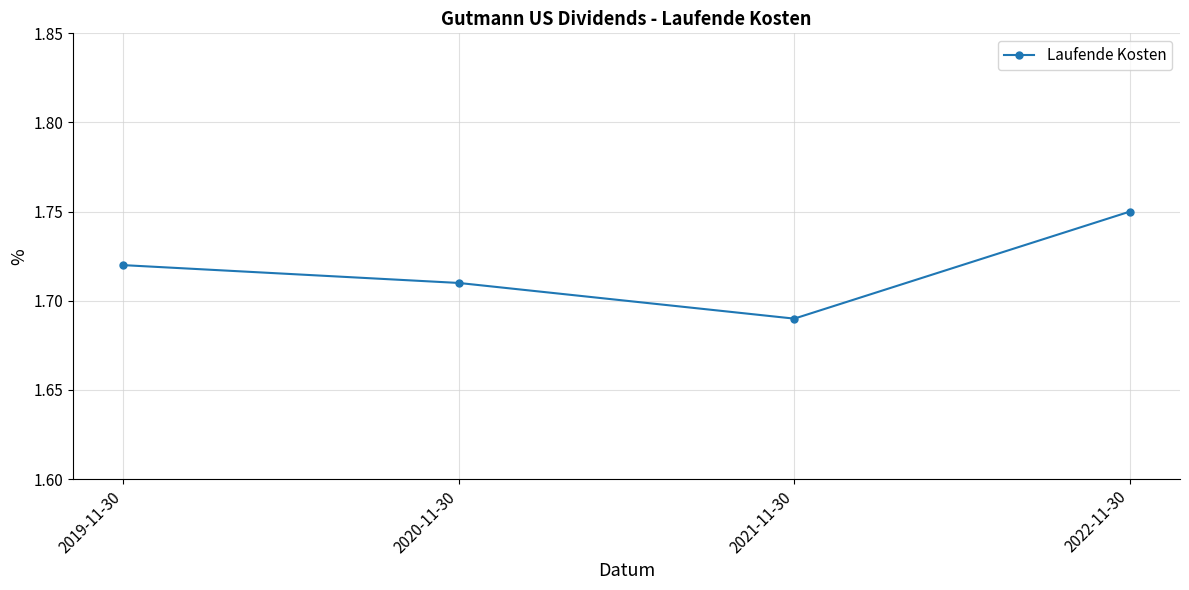

Which label corresponds to the smallest value in the chart?

2021-11-30